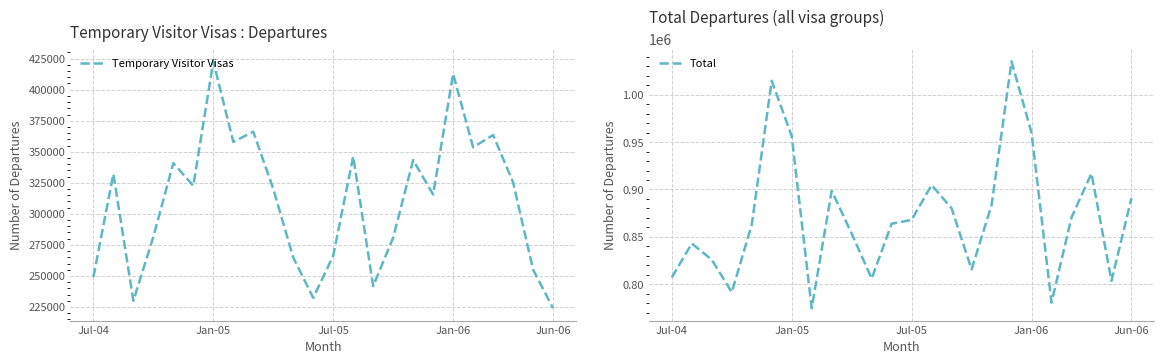

What is the highest value of the Total series?

1035100